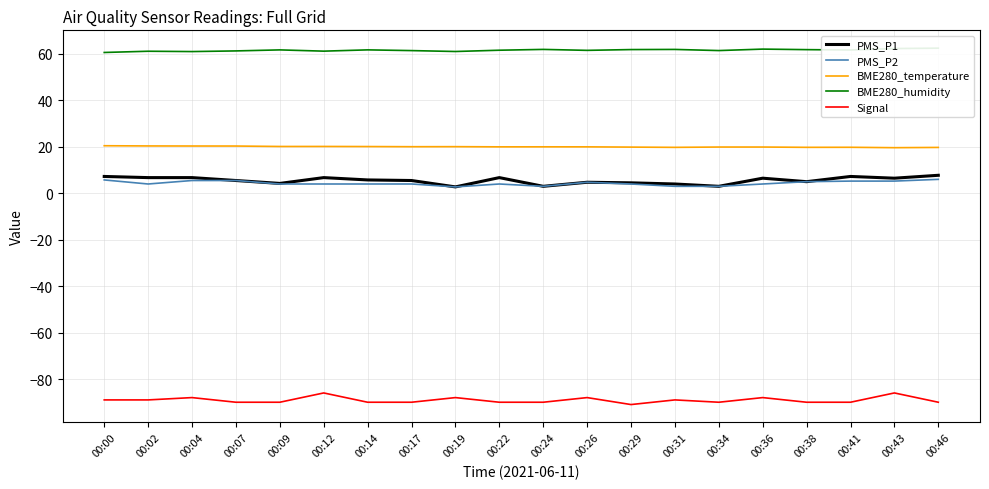

Which has a higher value, 00:17 or 00:19?

00:17